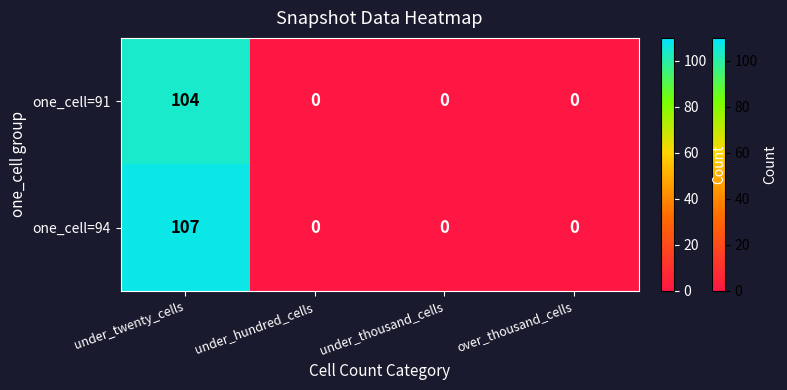

The one_cell=91 series shows 0 at under_thousand_cells. True or false?

True